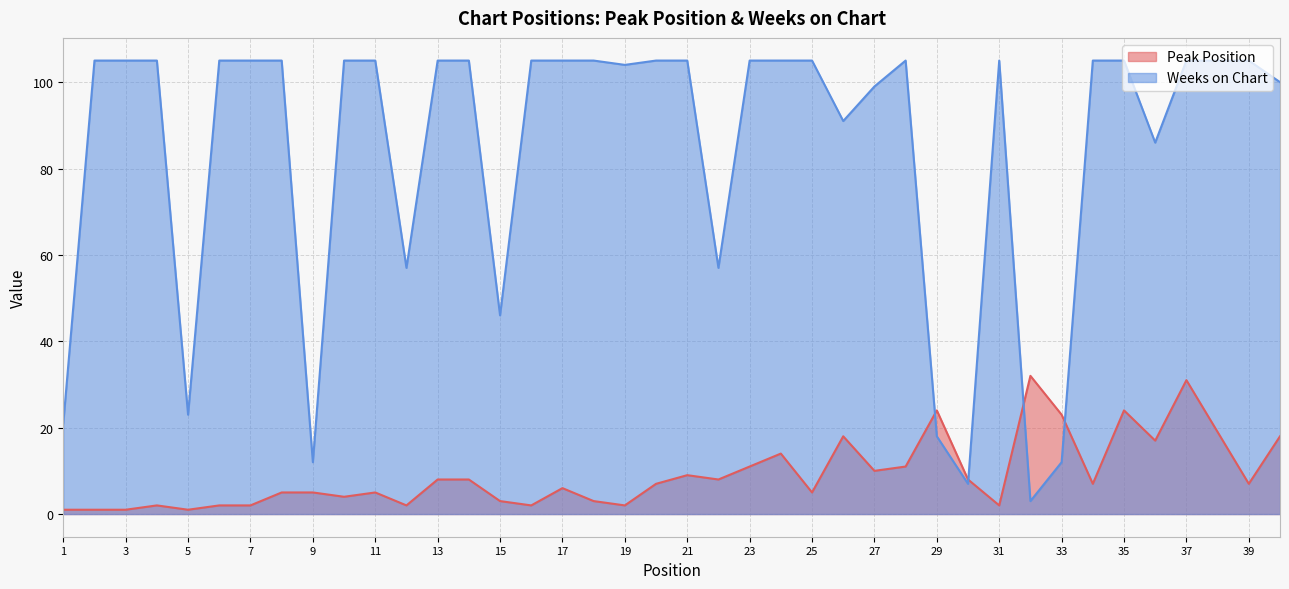

Is it true that Weeks on Chart equals 42 at 28?

False